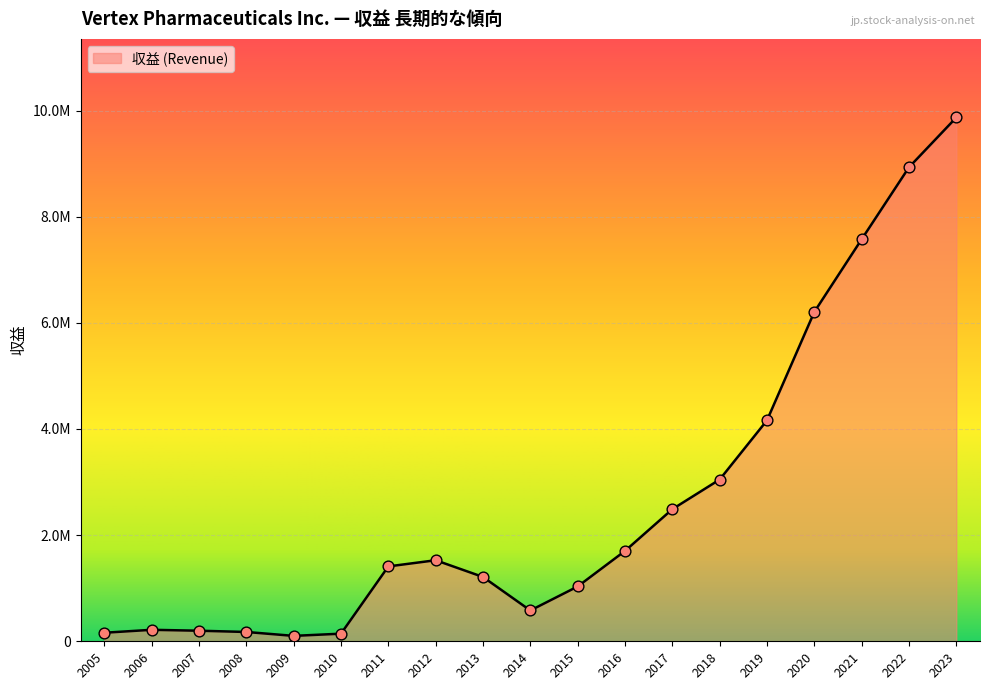

Approximately how many times larger is the value at 2010 compared to 2013?

0.1